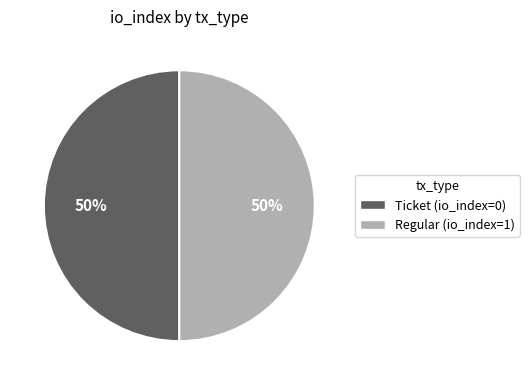

How many slices are in this pie chart?

2